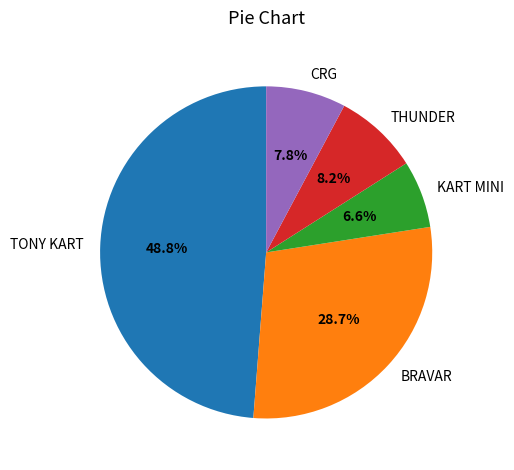

What is the ratio of the value at BRAVAR to the value at THUNDER?

3.5